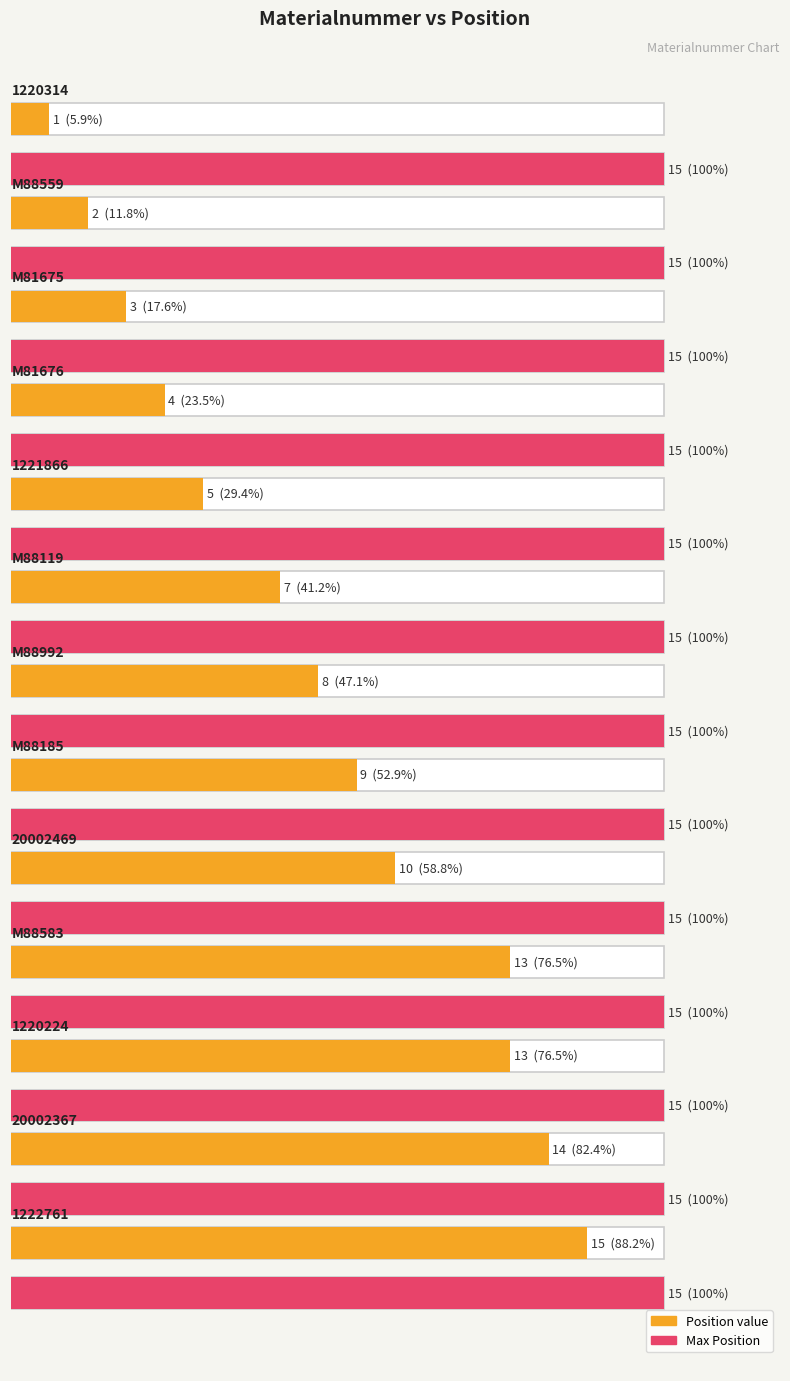

True or false: the data shows 4 at M81676.

True